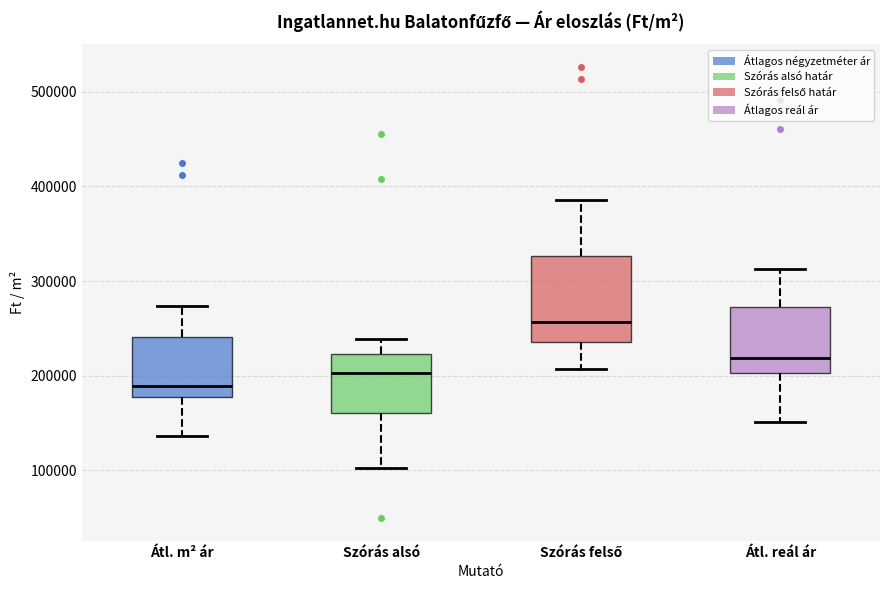

Which box's median line is the highest?

Szórás felső